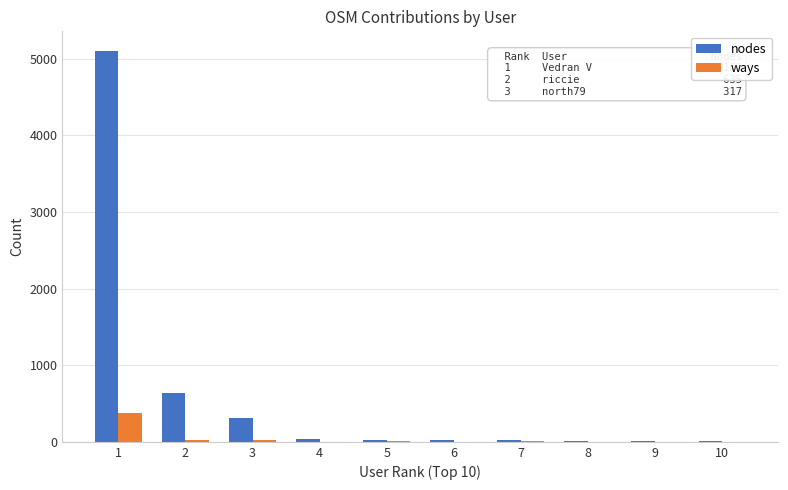

Count the number of categories in the chart.

10